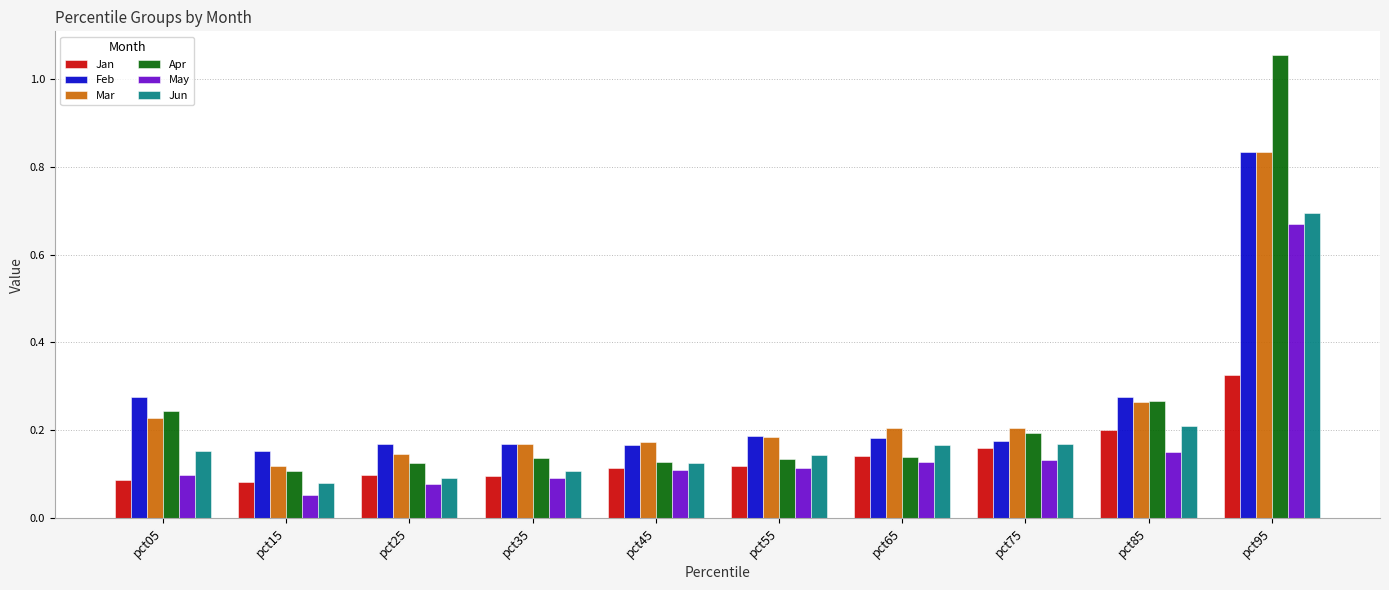

What is the total value across all series at pct15?

0.6